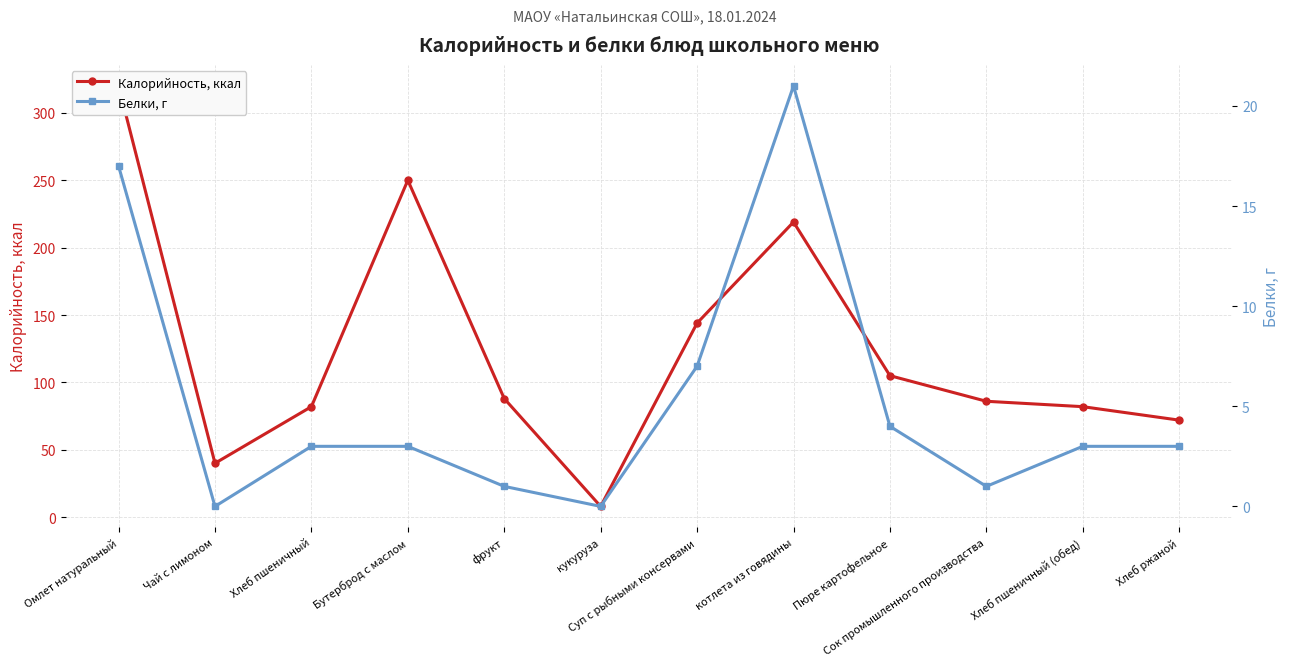

How many lines are shown in the chart?

2